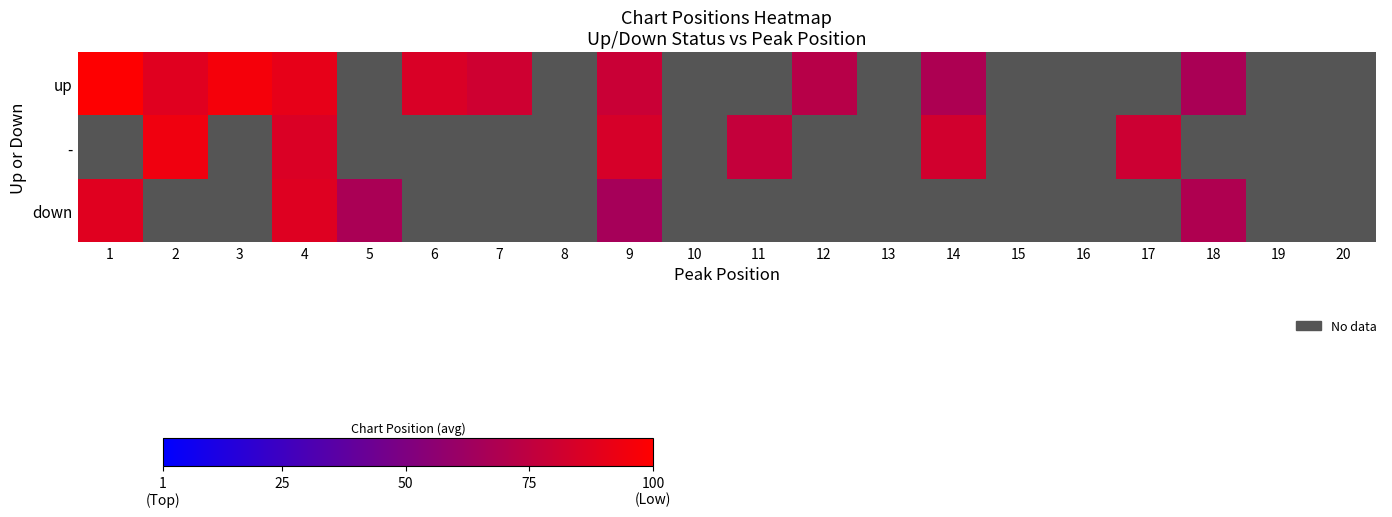

The value of up at 3 is 1.7. True or false?

False